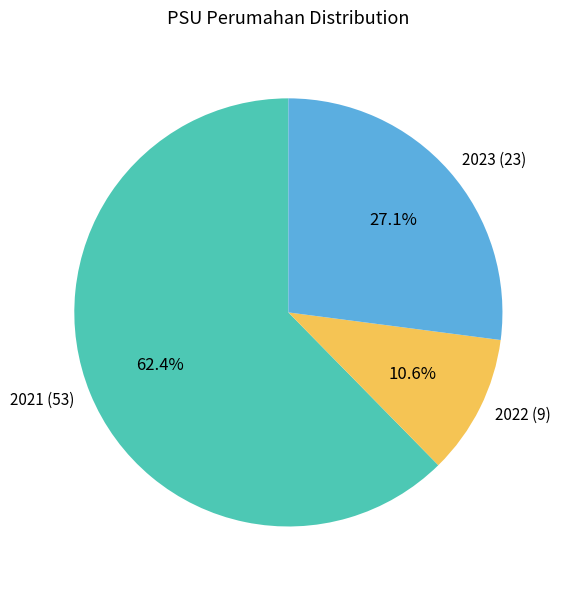

What is the ratio of the value at 2023 (23) to the value at 2021 (53)?

0.4